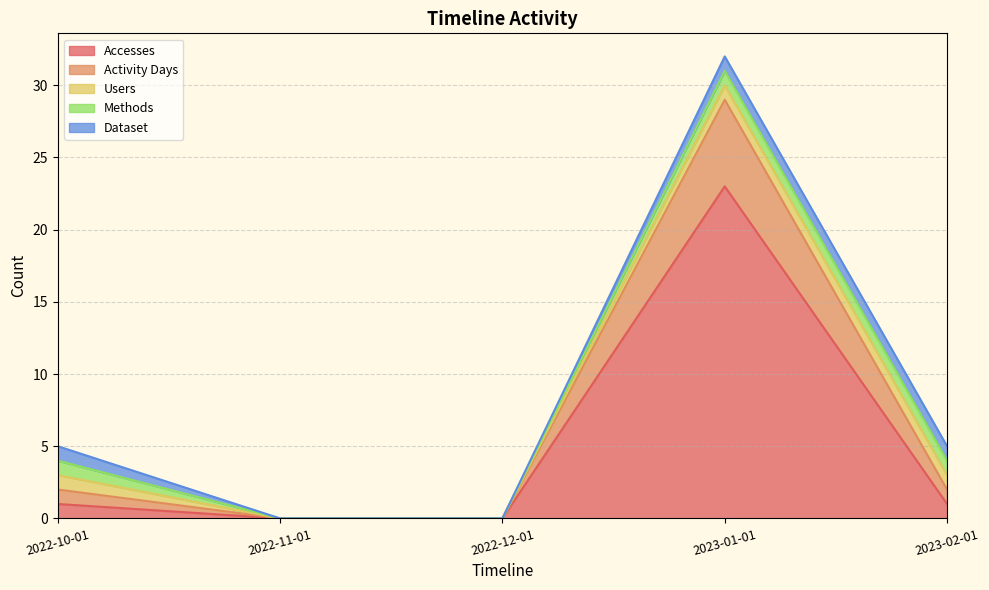

Where is the first local maximum for Activity Days?

2023-01-01